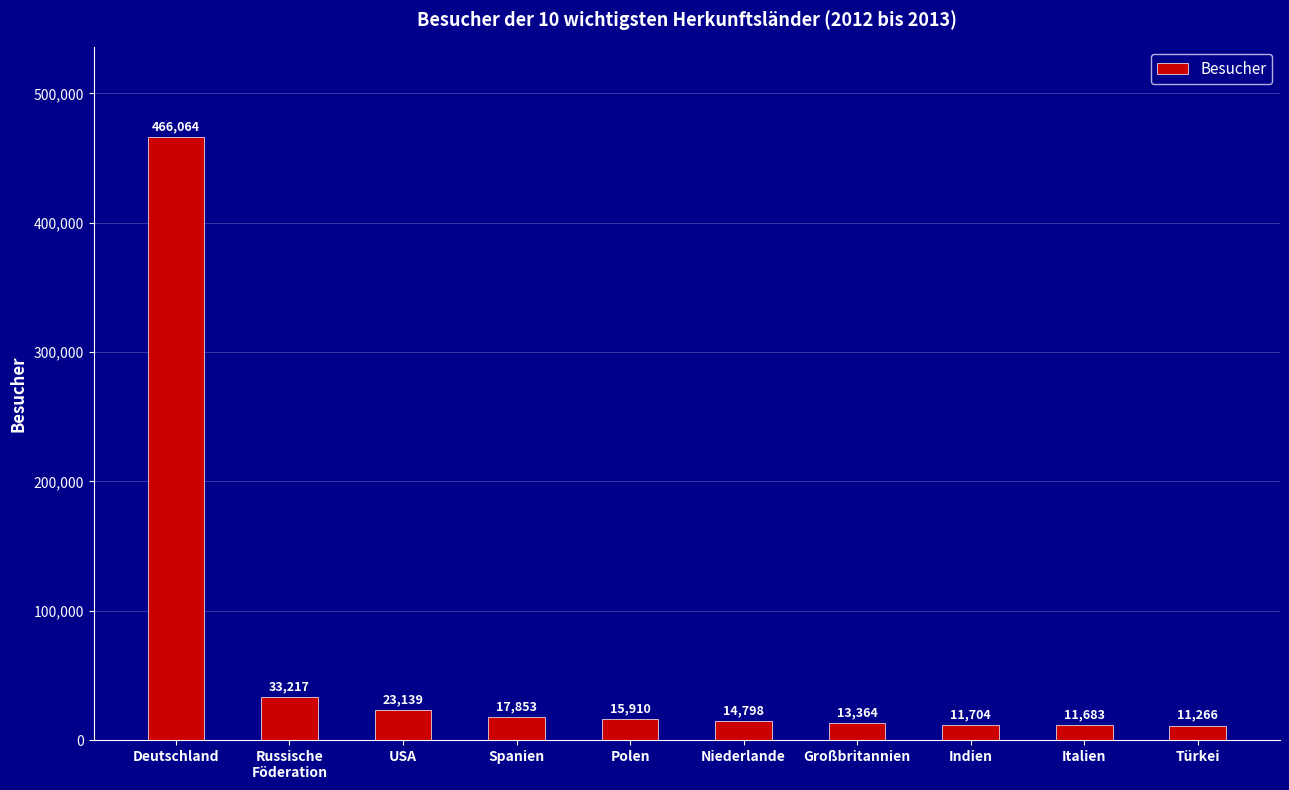

Approximately how many times larger is the value at Großbritannien compared to Spanien?

0.7